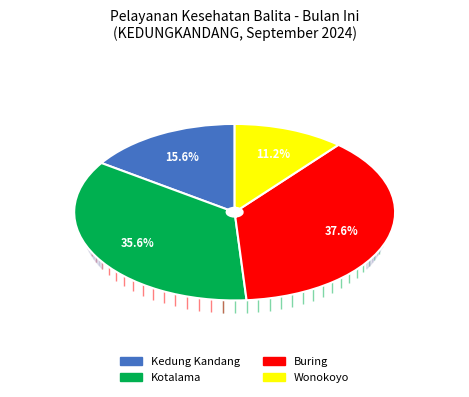

To the nearest percent, what percentage of the pie is Buring?

38%